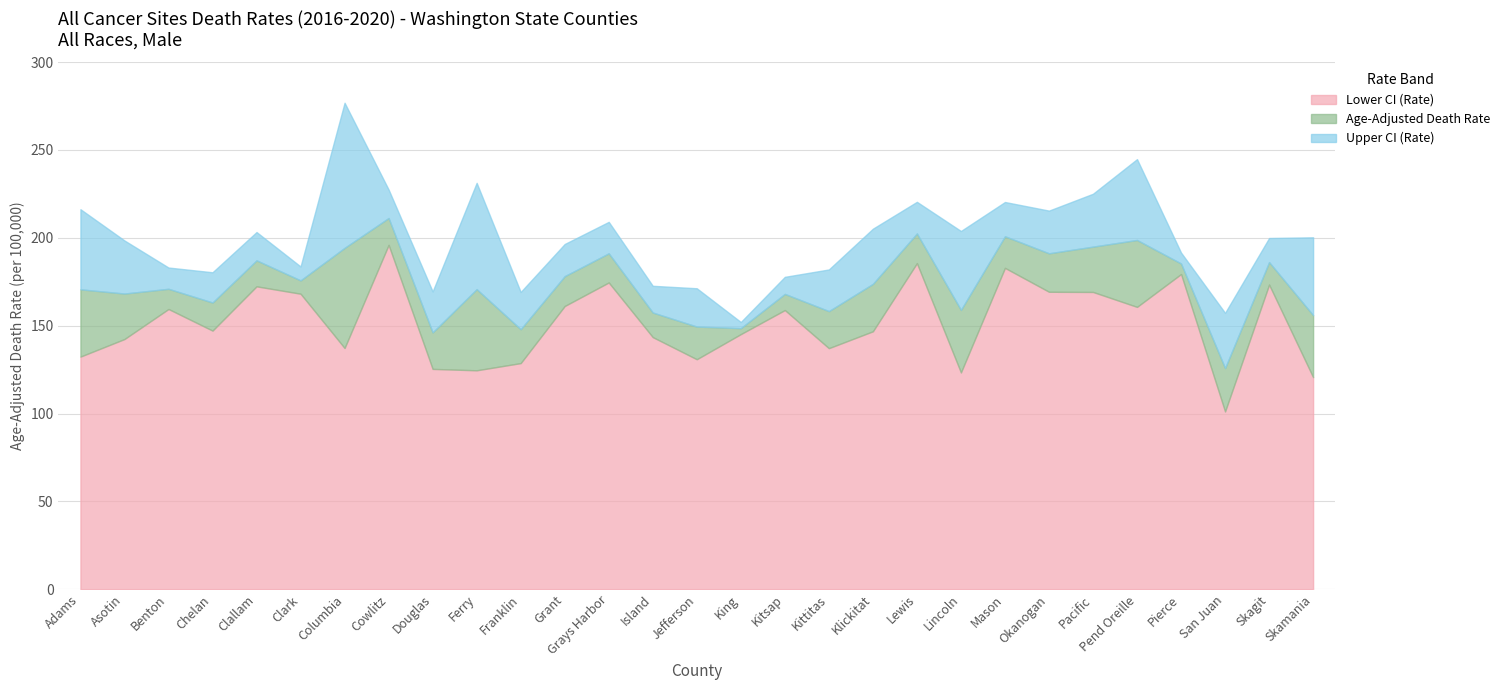

True or false: Age-Adjusted Death Rate and Lower CI (Rate) cross at least once.

False